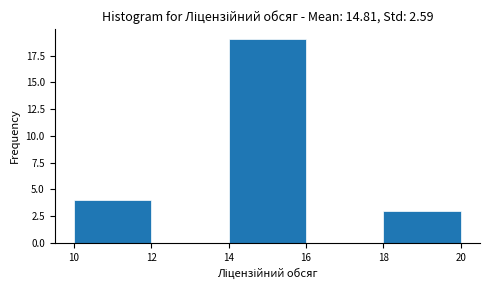

What is the height of the bar covering 14 to 16 on the x-axis? The values are not printed on the chart, so give them approximately, as read against the axis.

19